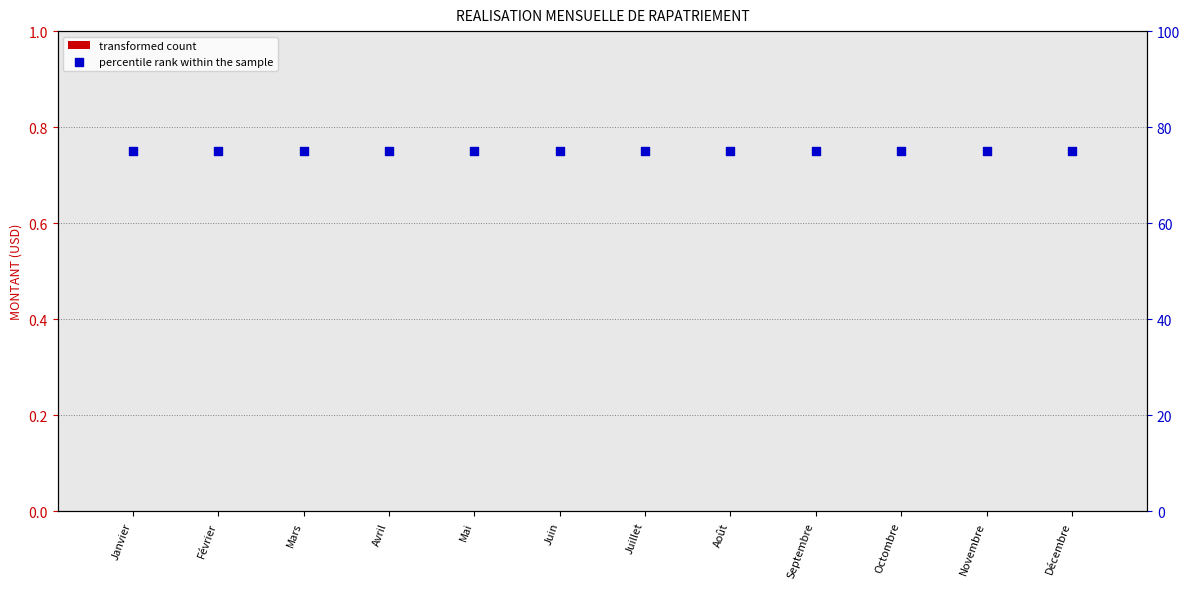

At how many categories does at least one series exceed 65?

12